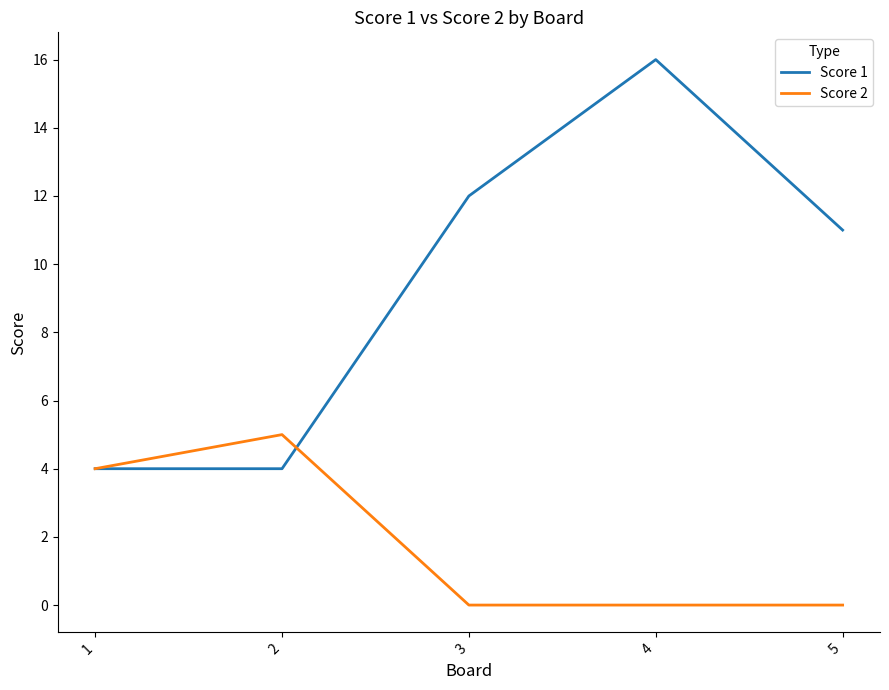

True or false: Score 2 and Score 1 cross at least once.

True